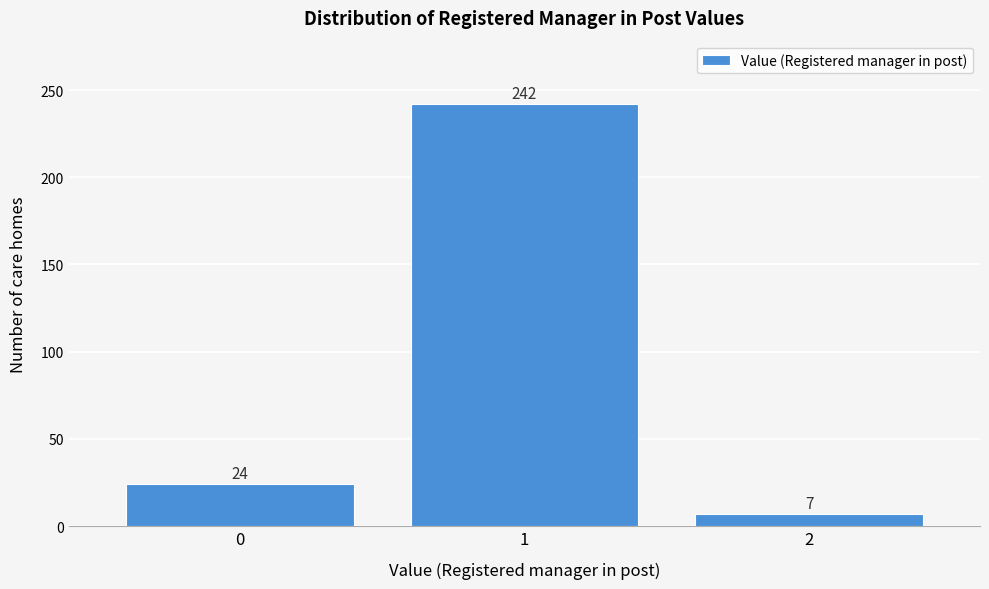

What is the height of the bar covering -0.5 to 0.5 on the x-axis?

24